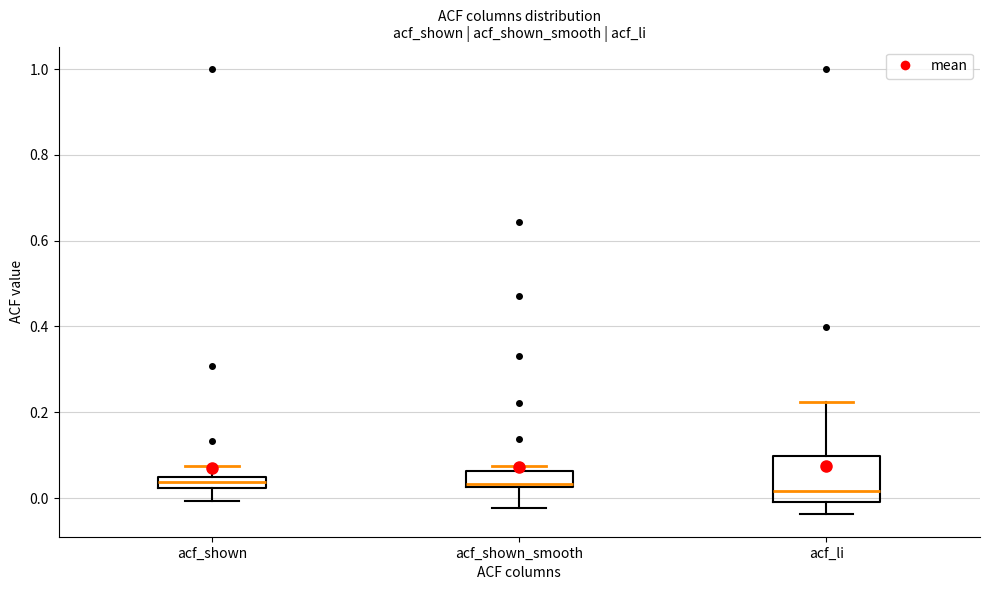

Which box is the tallest, from its lower edge to its upper edge?

acf_li